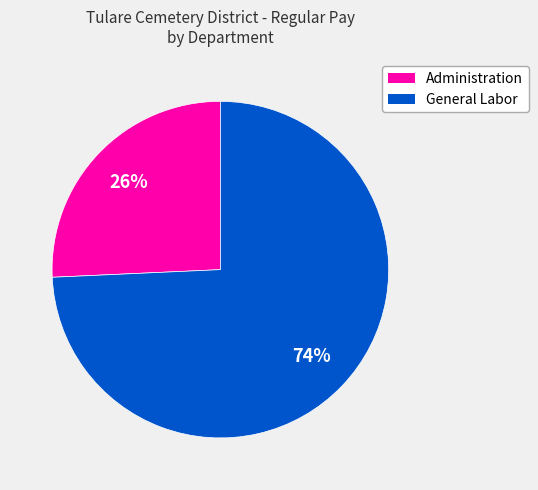

The Administration slice represents 26% of the pie. True or false?

True